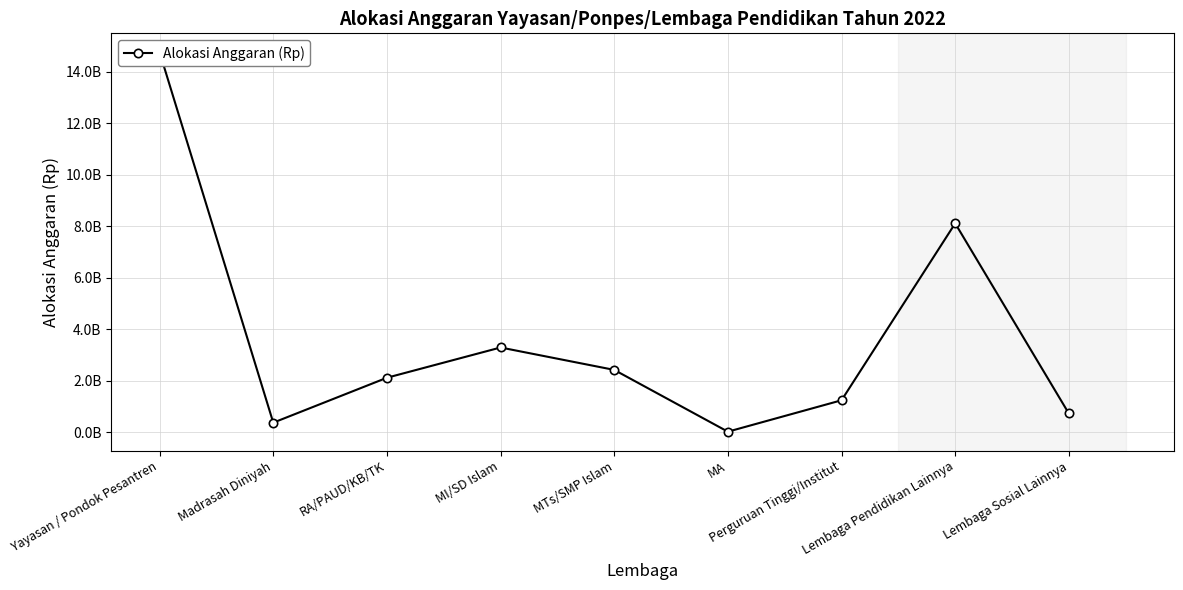

What is the sum of all values?

33047150000